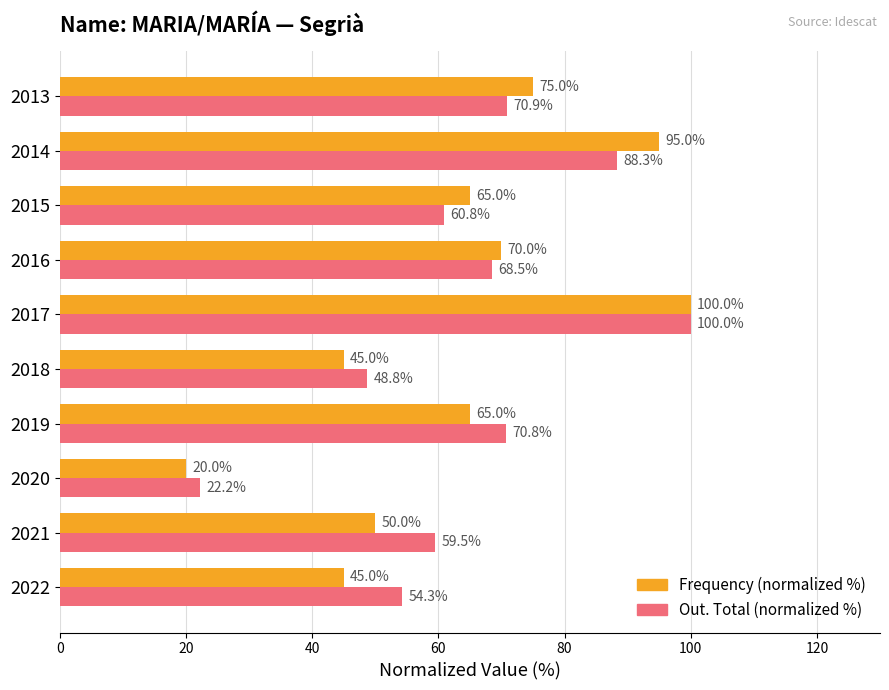

Which category has the lowest value in the Frequency (normalized %) series?

2020